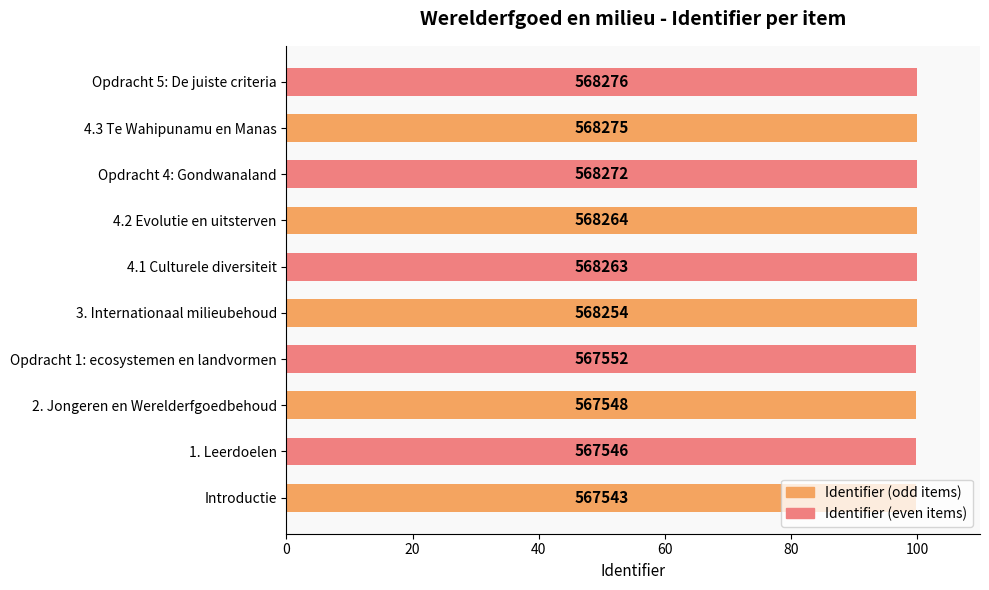

What is the difference between the second highest and minimum values?

0.1